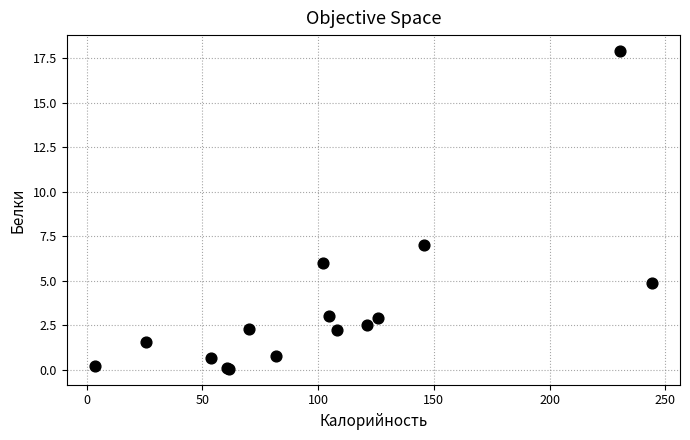

What Y value in the scatter plot is closest to 8?

7.0